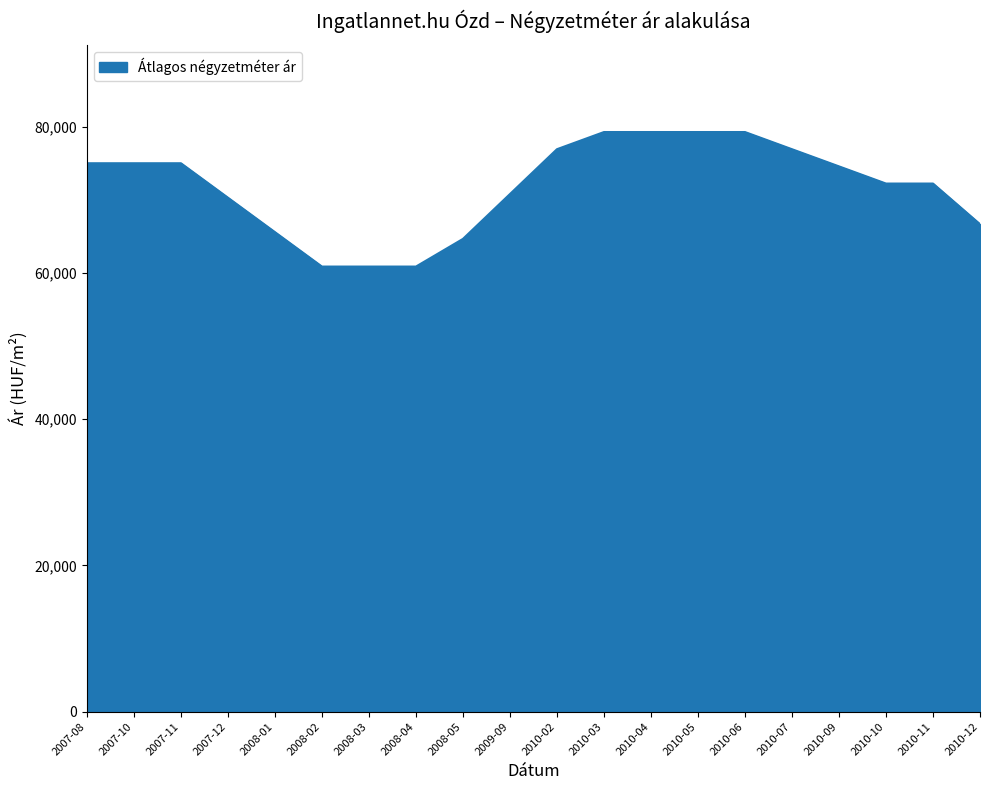

Reading left to right, extract all data points from this chart.

2007-08=75000	2007-10=75000	2007-11=75000	2007-12=70290	2008-01=65579	2008-02=60869	2008-03=60869	2008-04=60869	2008-05=64653	2009-09=70786	2010-02=76919	2010-03=79268	2010-04=79268	2010-05=79268	2010-06=79268	2010-07=76919	2010-09=74571	2010-10=72222	2010-11=72222	2010-12=66666